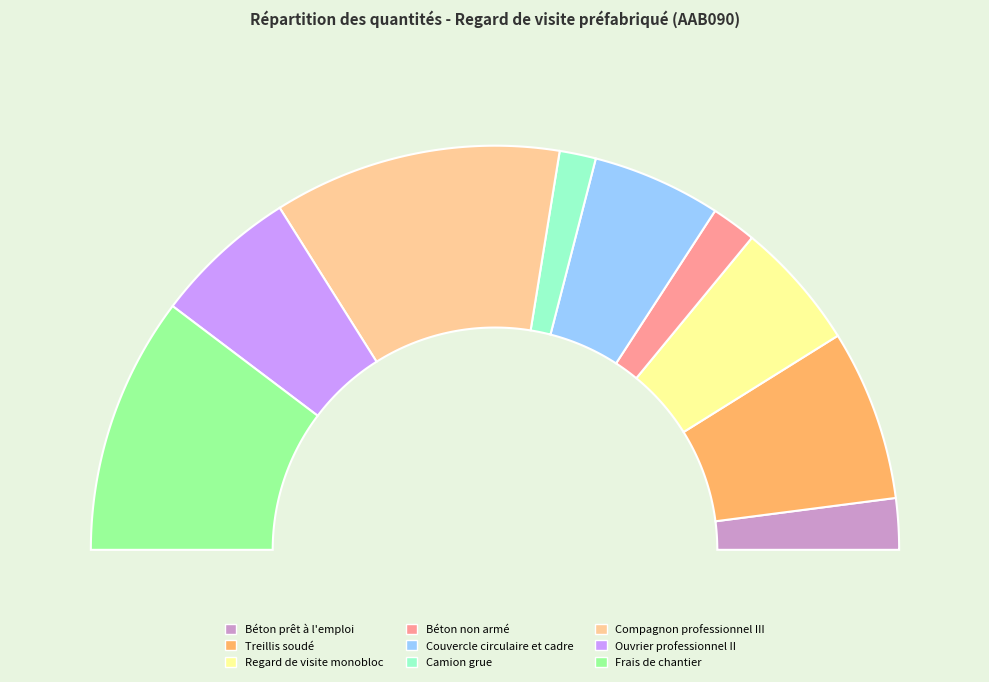

Which has a higher value, Béton non armé or Ouvrier professionnel II?

Ouvrier professionnel II